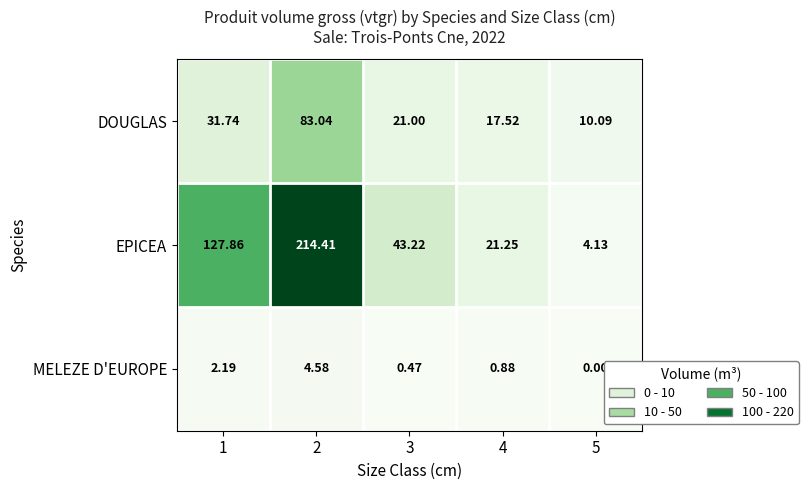

Which series has the largest range (max minus min)?

EPICEA